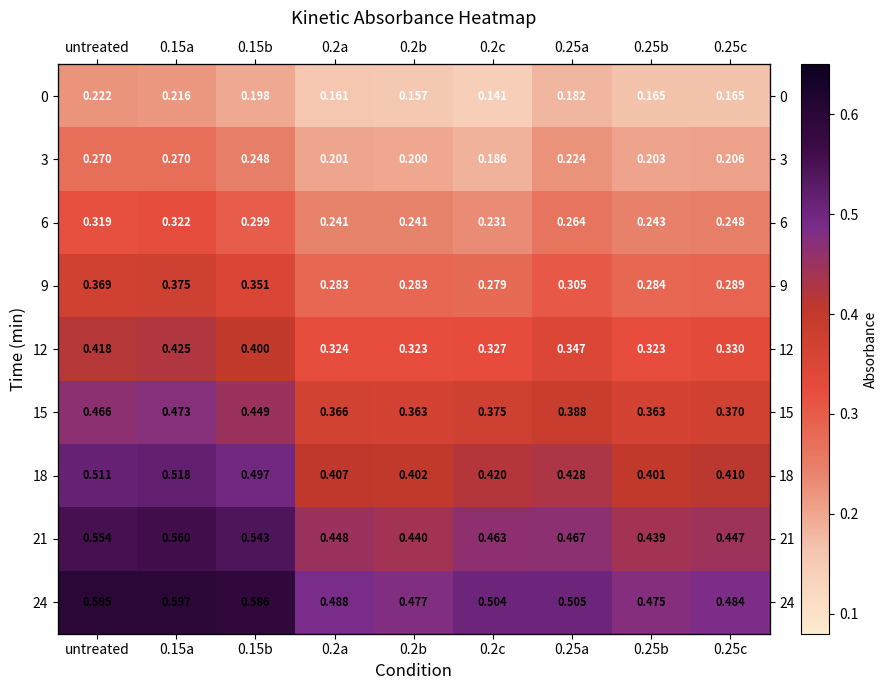

What is the difference between the 18 values at 0.15a and 0.2c?

0.1